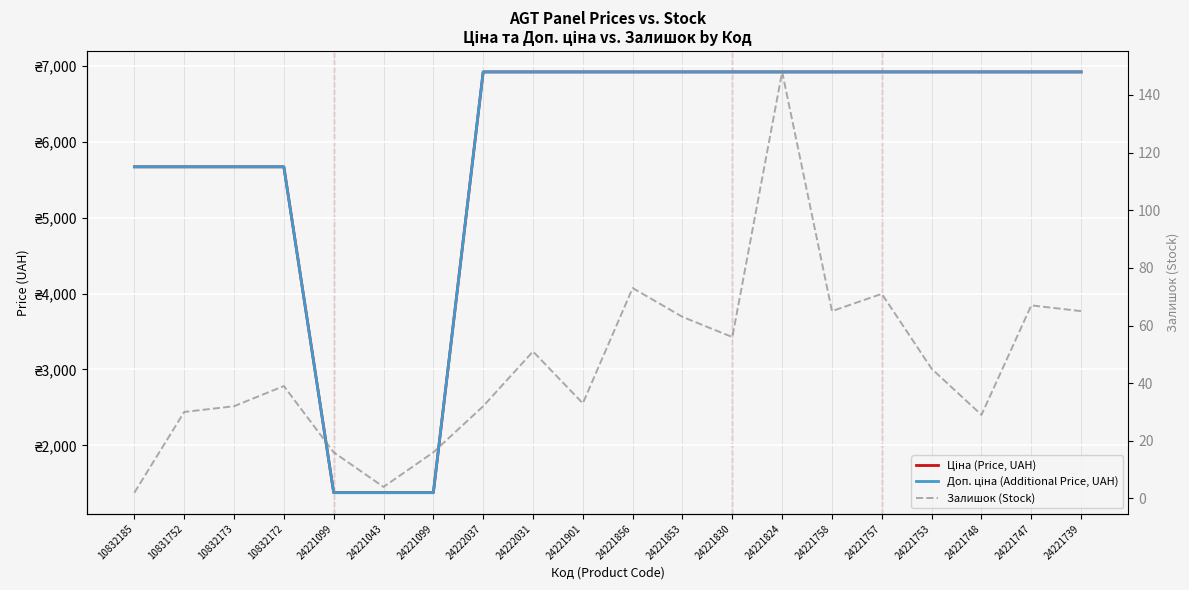

What are all the series names shown in the legend?

Ціна (Price, UAH), Доп. ціна (Additional Price, UAH), Залишок (Stock)